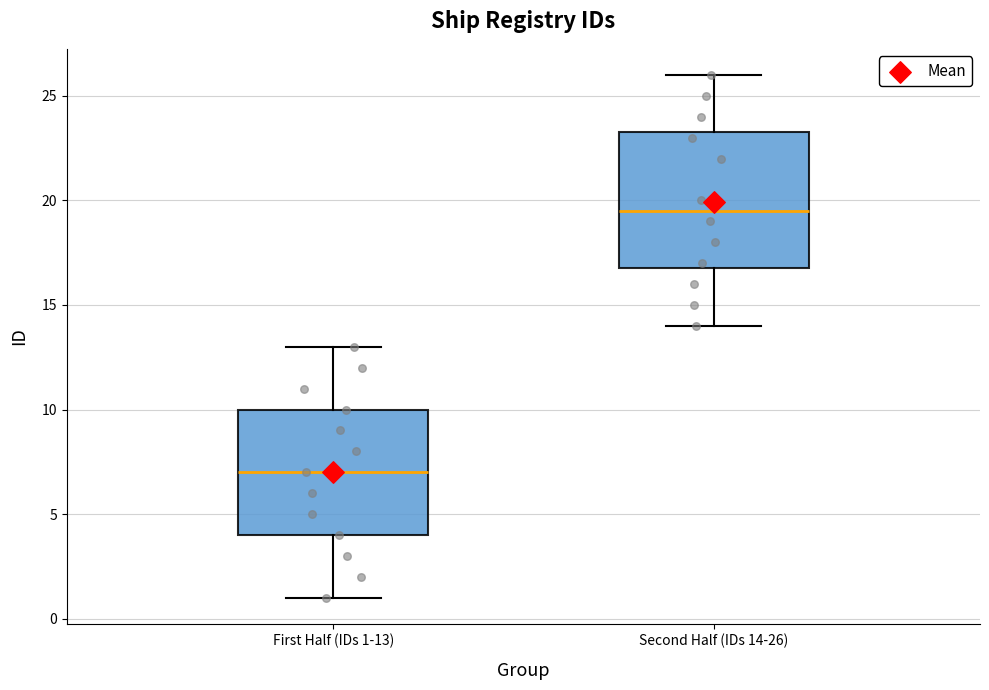

Where does the upper whisker of the box for Second Half (IDs 14-26) end on the y-axis? The values are not printed on the chart, so give them approximately, as read against the axis.

26.0